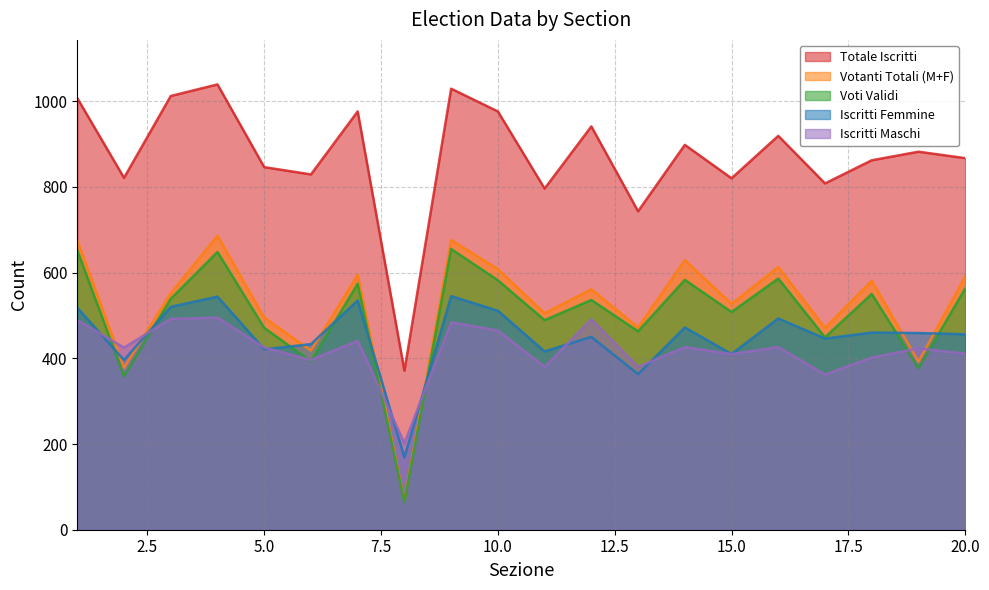

What is the value of the Iscritti Femmine point at the 1st from the left?

518